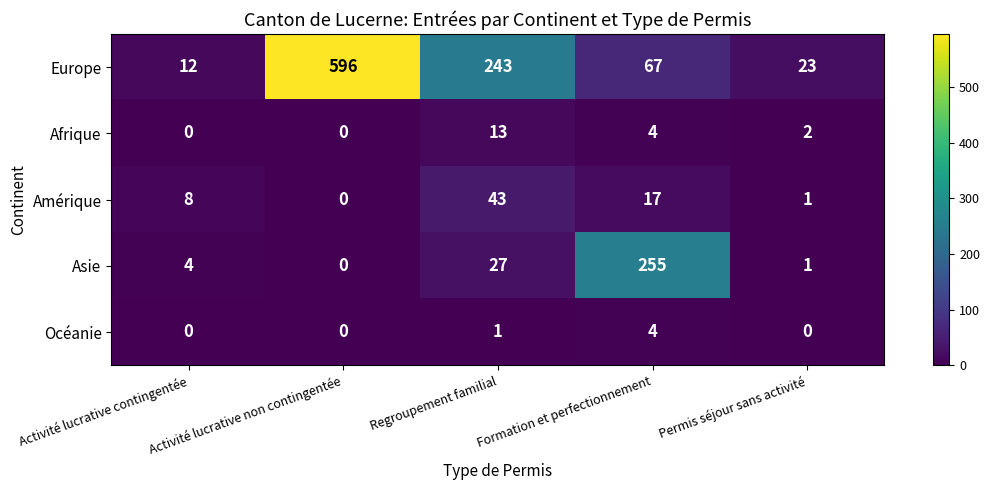

At how many categories does at least one series exceed 399?

1